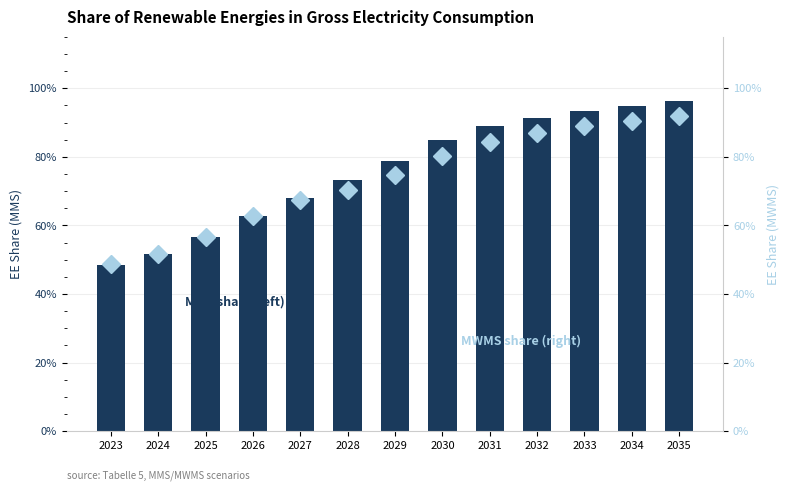

How many distinct data groups are displayed?

2